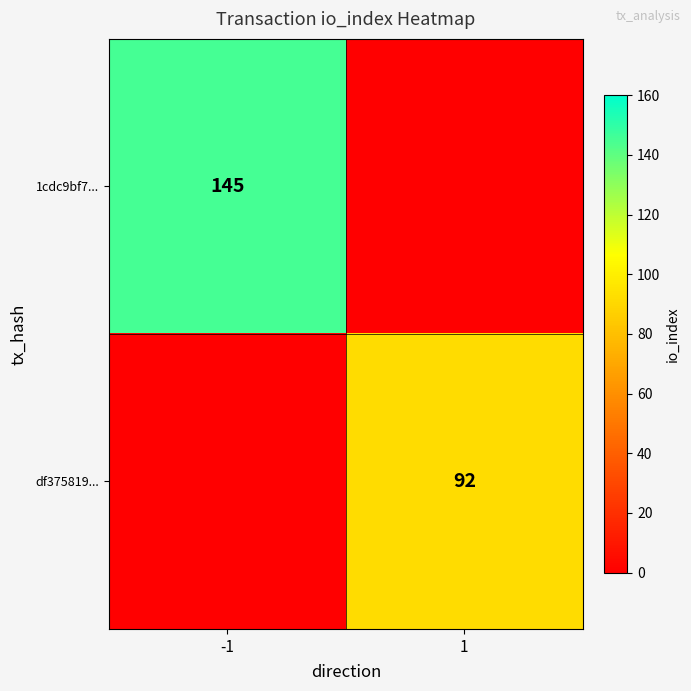

The value of 1cdc9bf7... at -1 is 145. True or false?

True